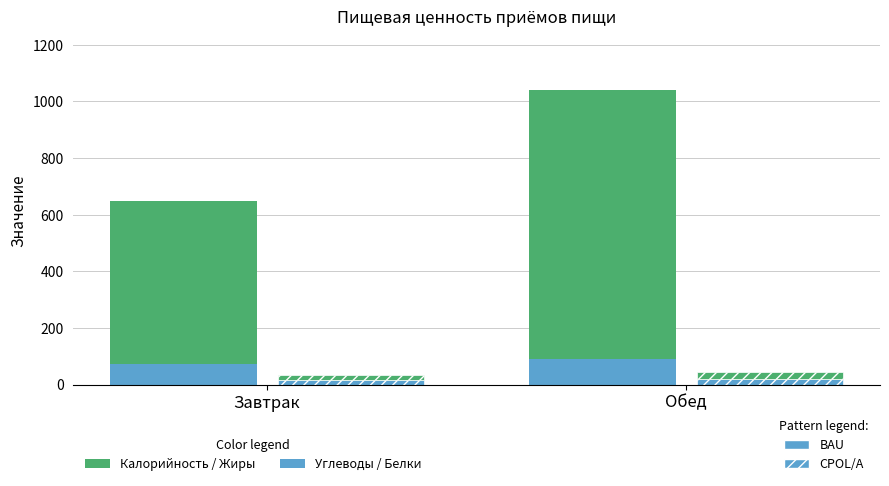

Which series has the largest range (max minus min)?

Калорийность – Углеводы (BAU)